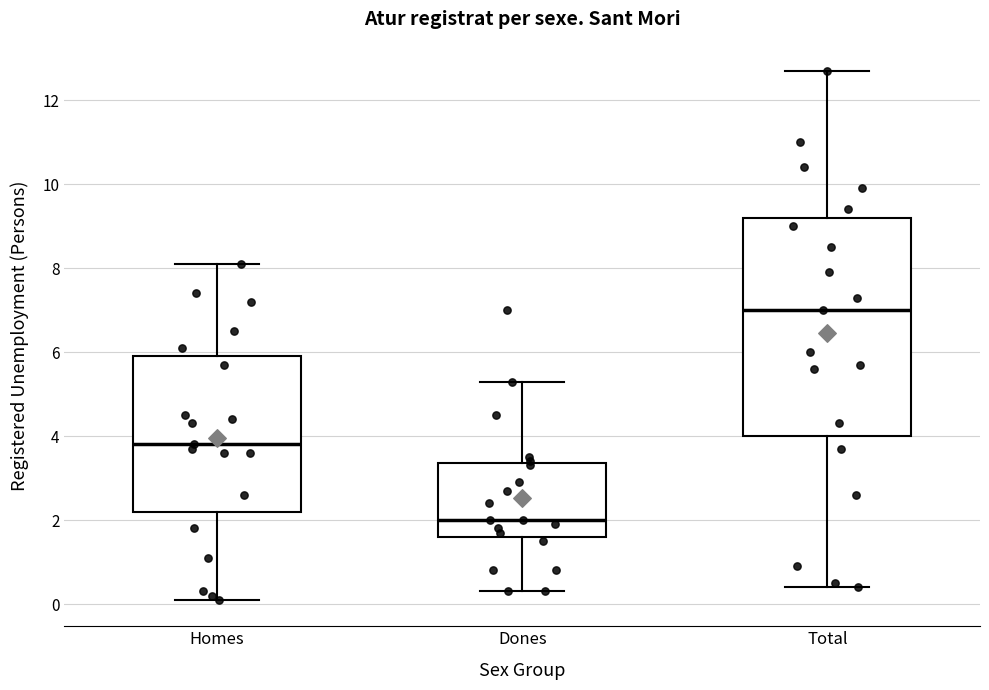

Where does the median line of the box for Dones sit on the y-axis? The values are not printed on the chart, so give them approximately, as read against the axis.

2.0